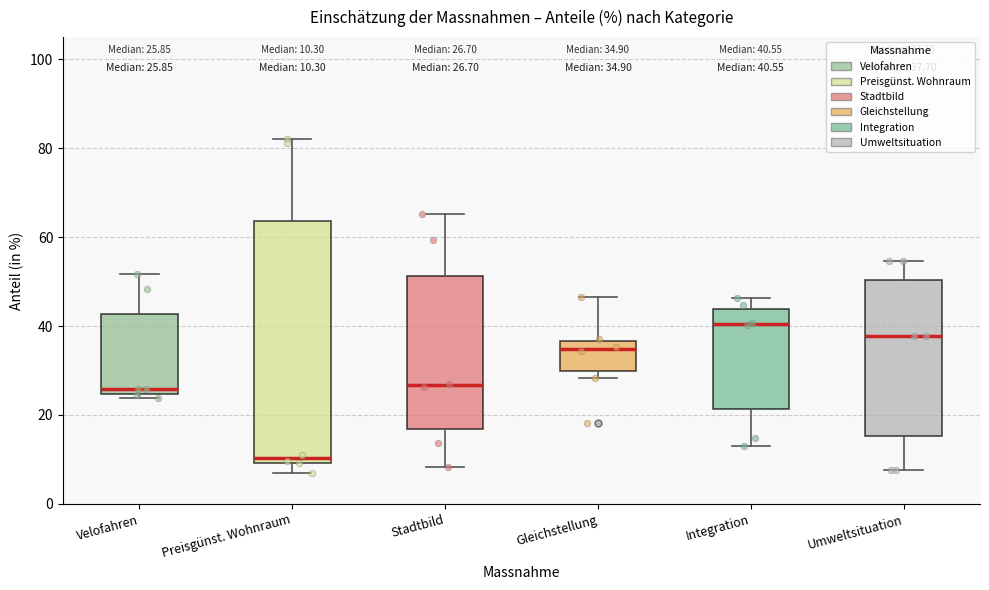

Which box has the lowest median line?

Preisgünst. Wohnraum